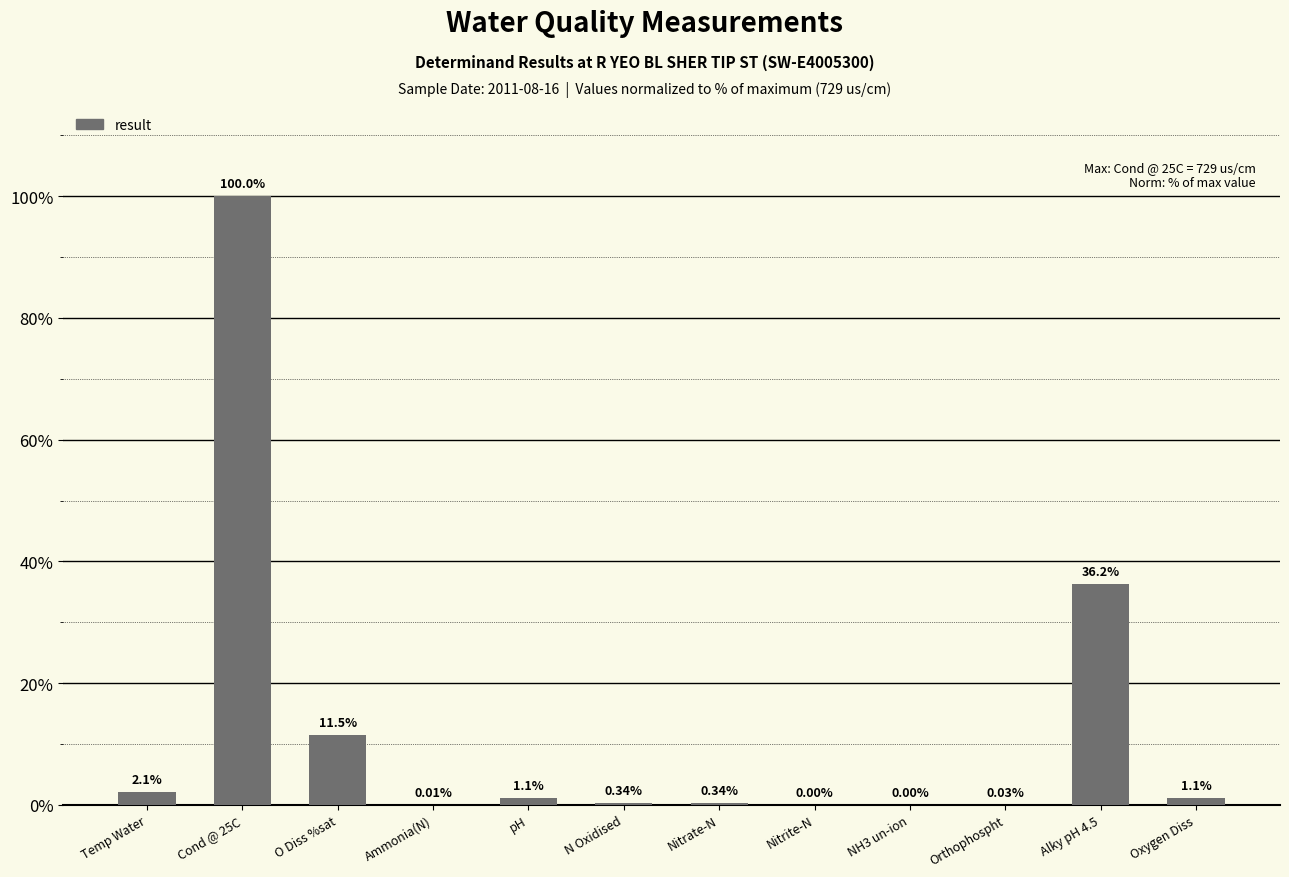

Is it true that the value at Alky pH 4.5 is 51.9?

False